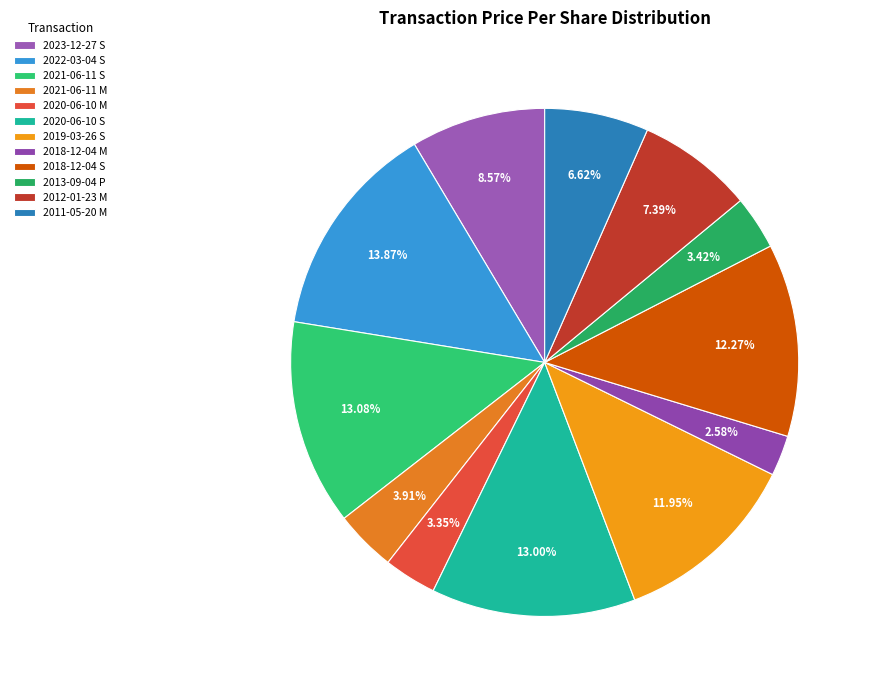

To the nearest percent, what is the combined percentage of 2021-06-11 S and 2018-12-04 S?

25%